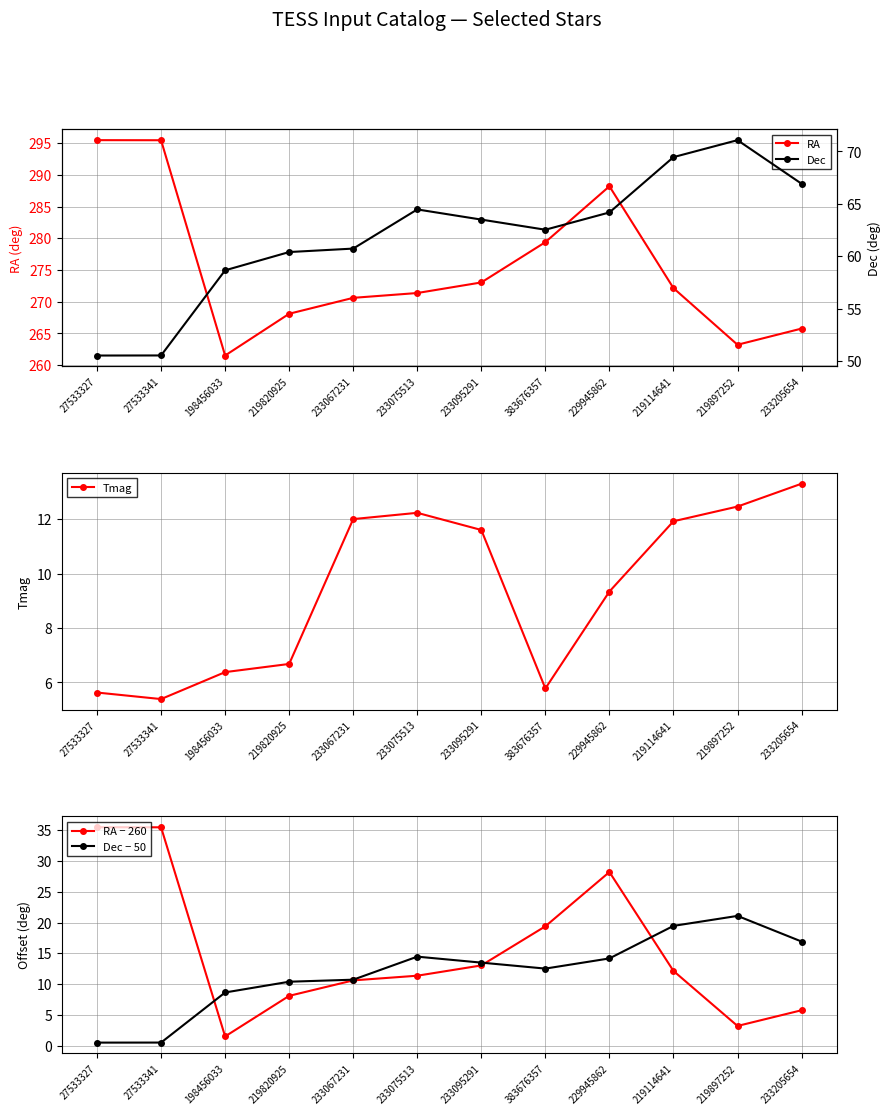

What is the total value across all series at 233095291?

374.7